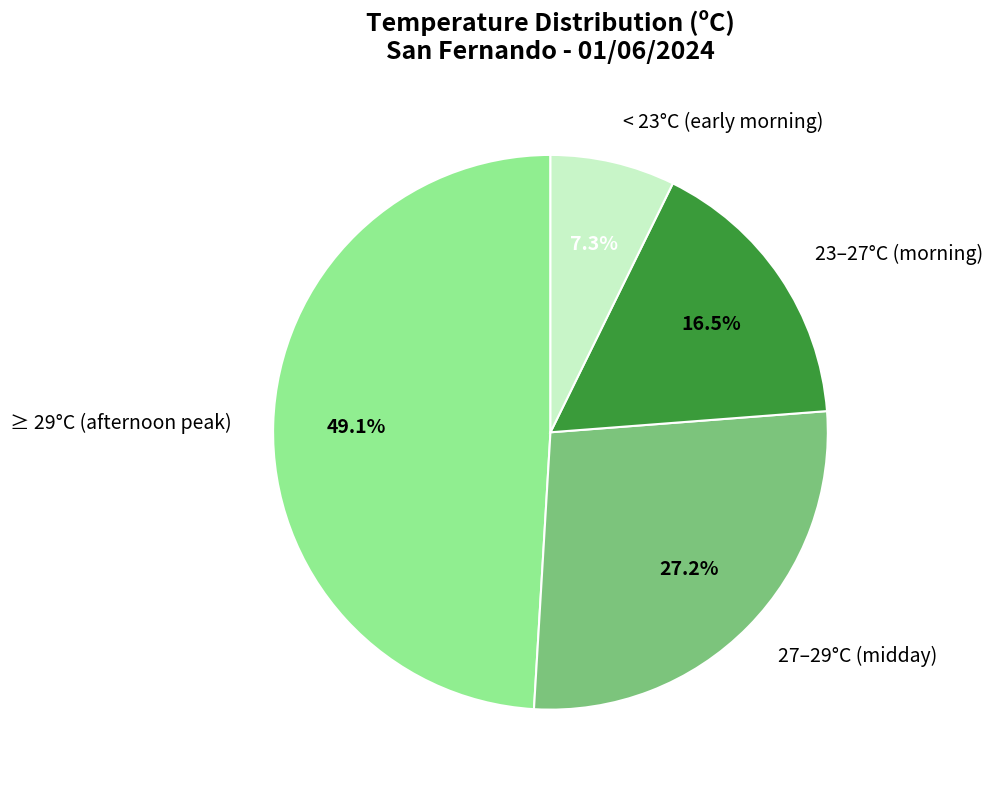

How much of the chart is everything except 27–29°C (midday)?

72.8%